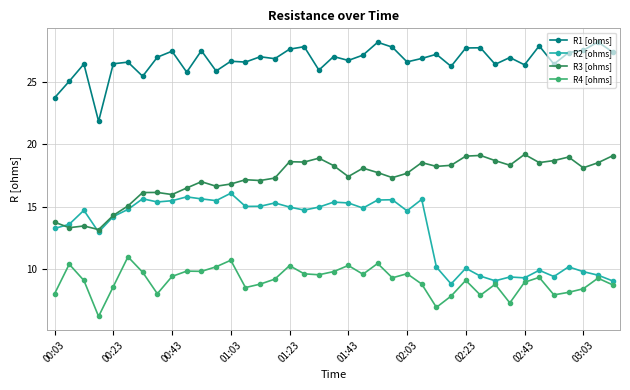

What is the maximum value for R4 [ohms]?

11.0